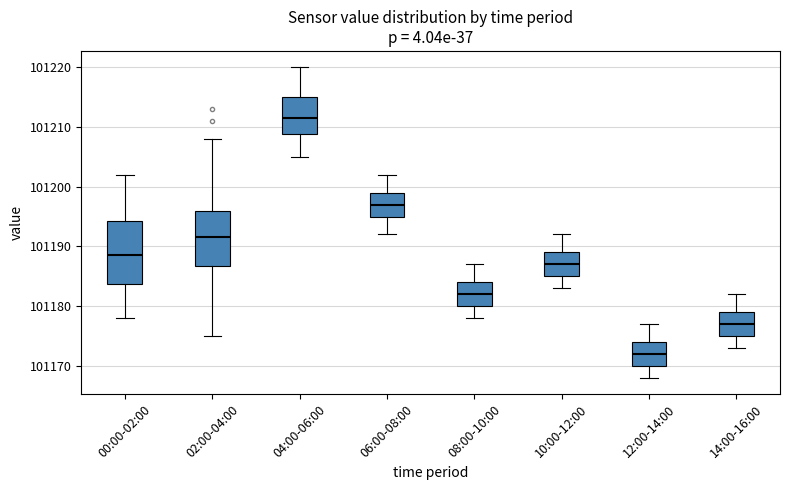

Where does the lower whisker of the box for 14:00-16:00 end on the y-axis? The values are not printed on the chart, so give them approximately, as read against the axis.

101173